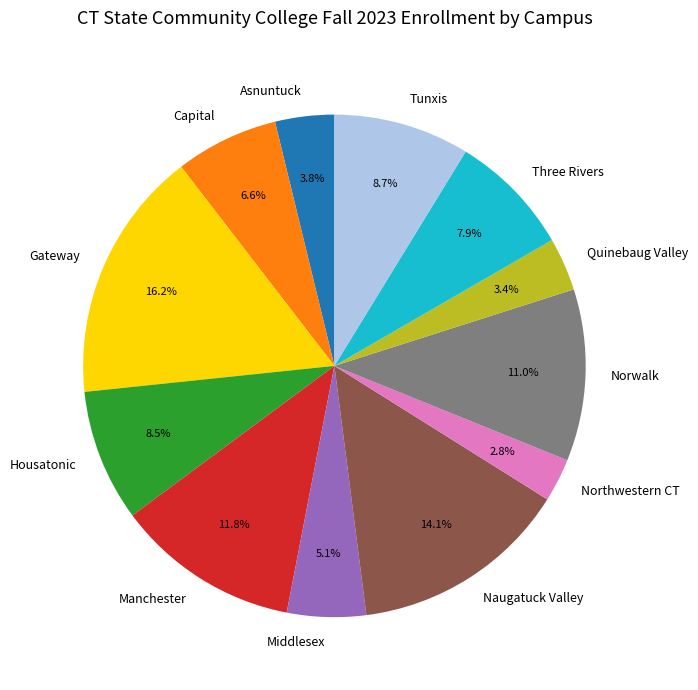

Does any single category account for the majority?

No